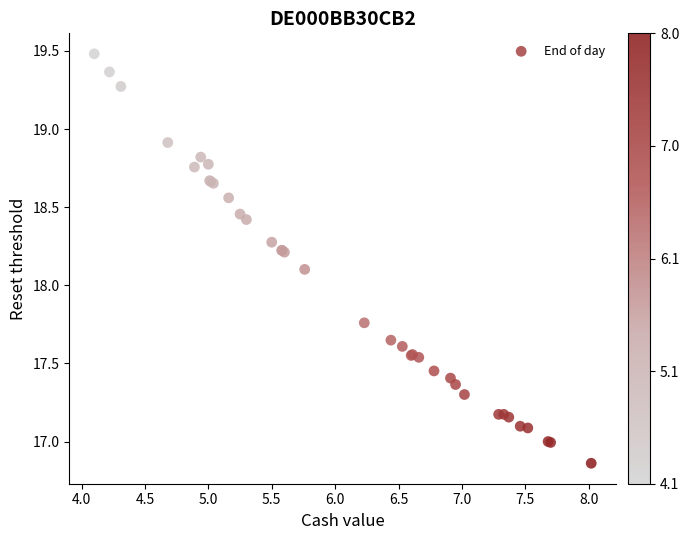

What Y value in the scatter plot is closest to 18?

18.1